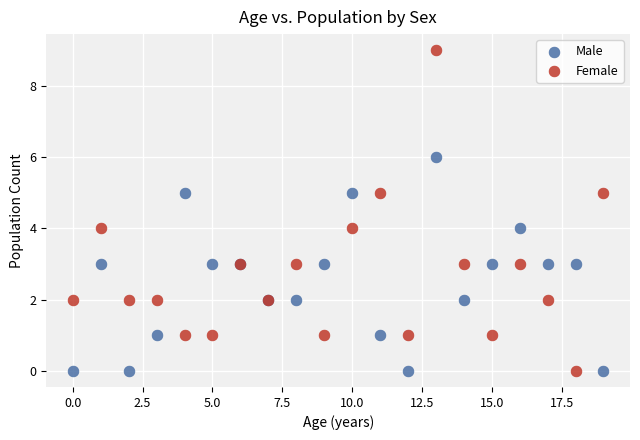

Which series has the largest Y range (max minus min)?

Female